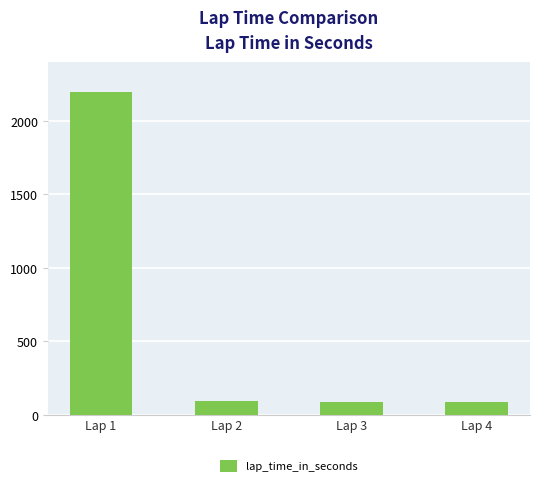

Approximately how many times larger is the value at Lap 1 compared to Lap 3?

25.7